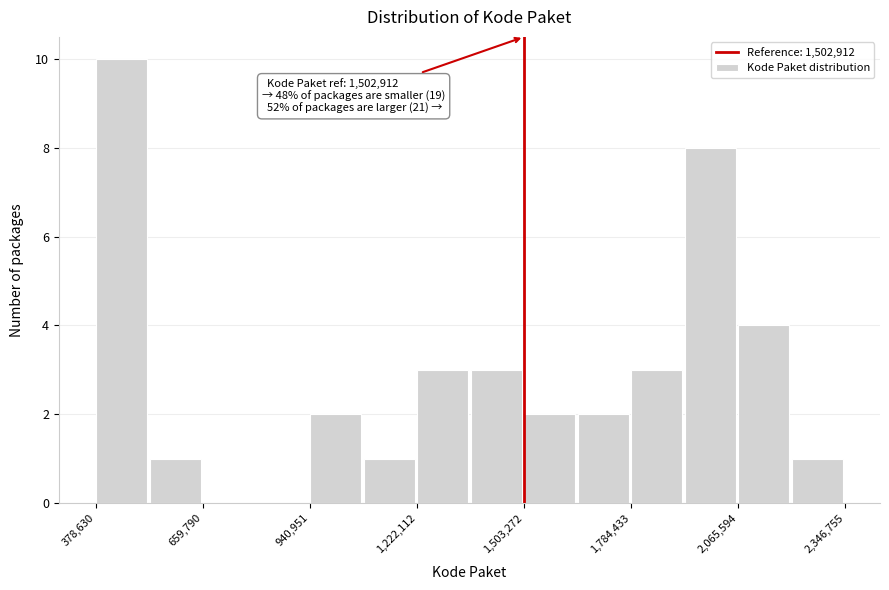

Read against the x-axis, roughly where is the centre of the tallest bar?

450000